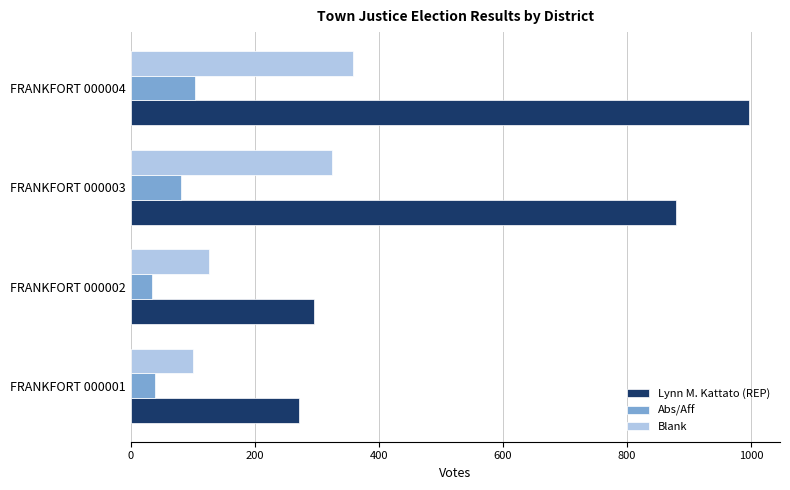

What is the total value across all series at FRANKFORT 000002?

457